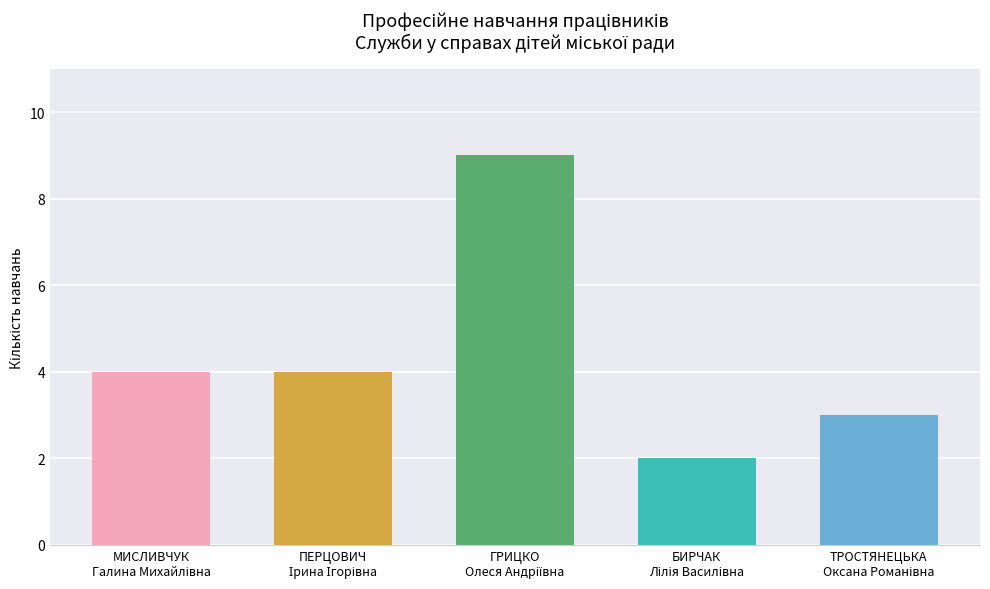

How many values are below 4?

2